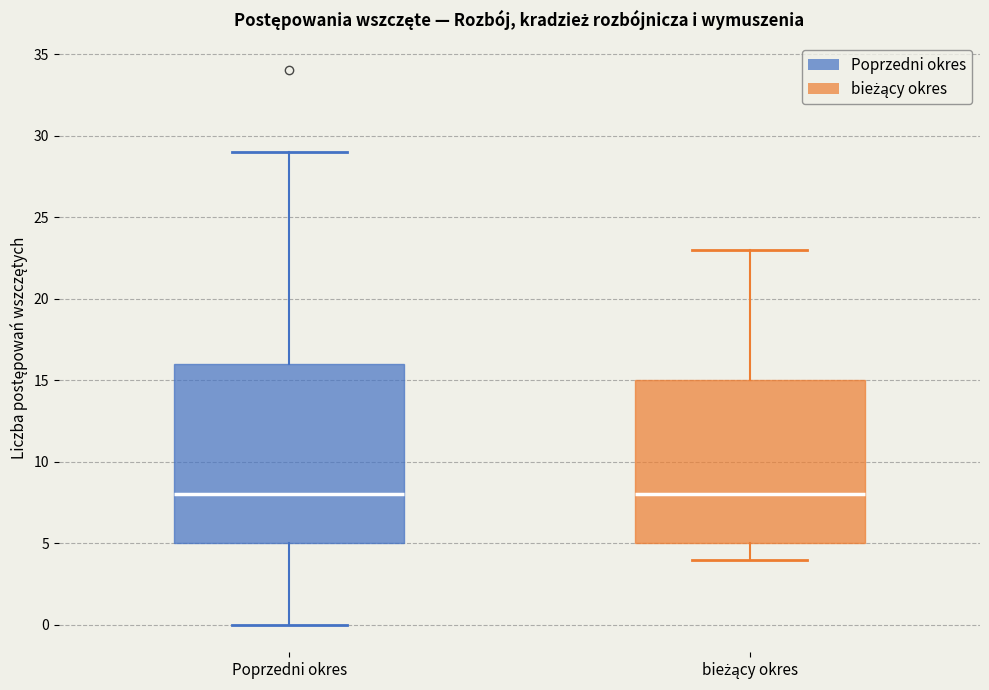

Reading left to right, transcribe this box plot: for each box, give where its median line is, the range the box spans, and where its two whiskers end, as read against the y-axis. The values are not printed on the chart, so give them approximately, as read against the axis.

Poprzedni okres: median 8, box 5 to 16, whiskers 0 to 29
bieżący okres: median 8, box 5 to 15, whiskers 4 to 23